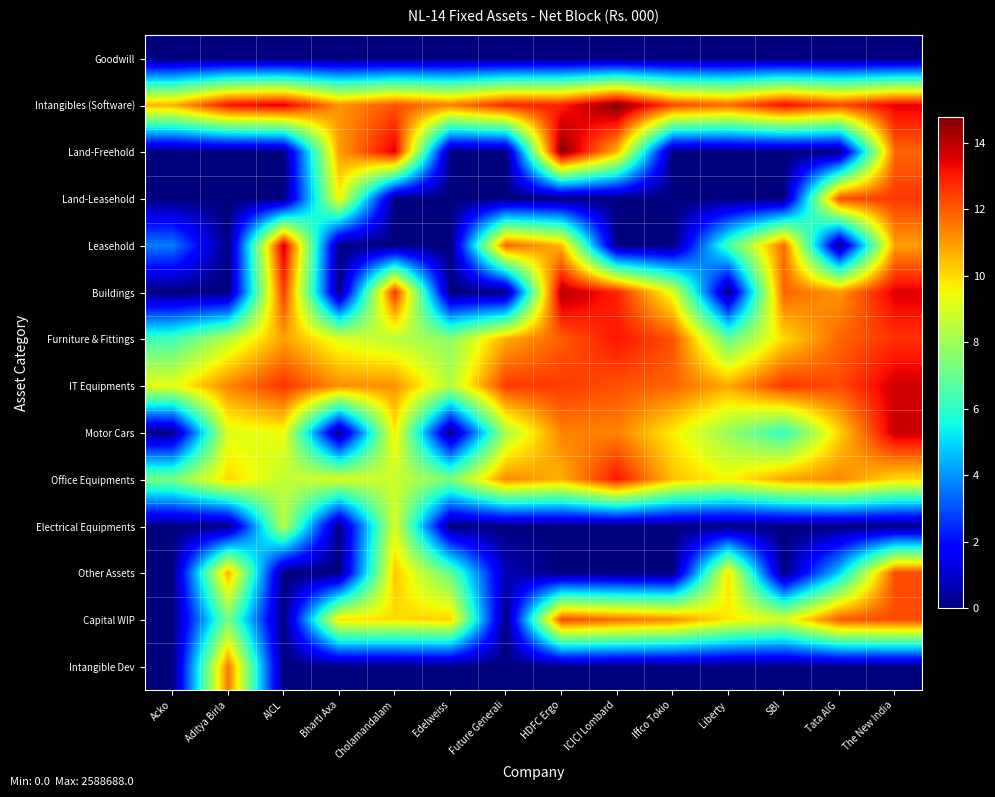

What is the total value across all series at Acko?

37.3